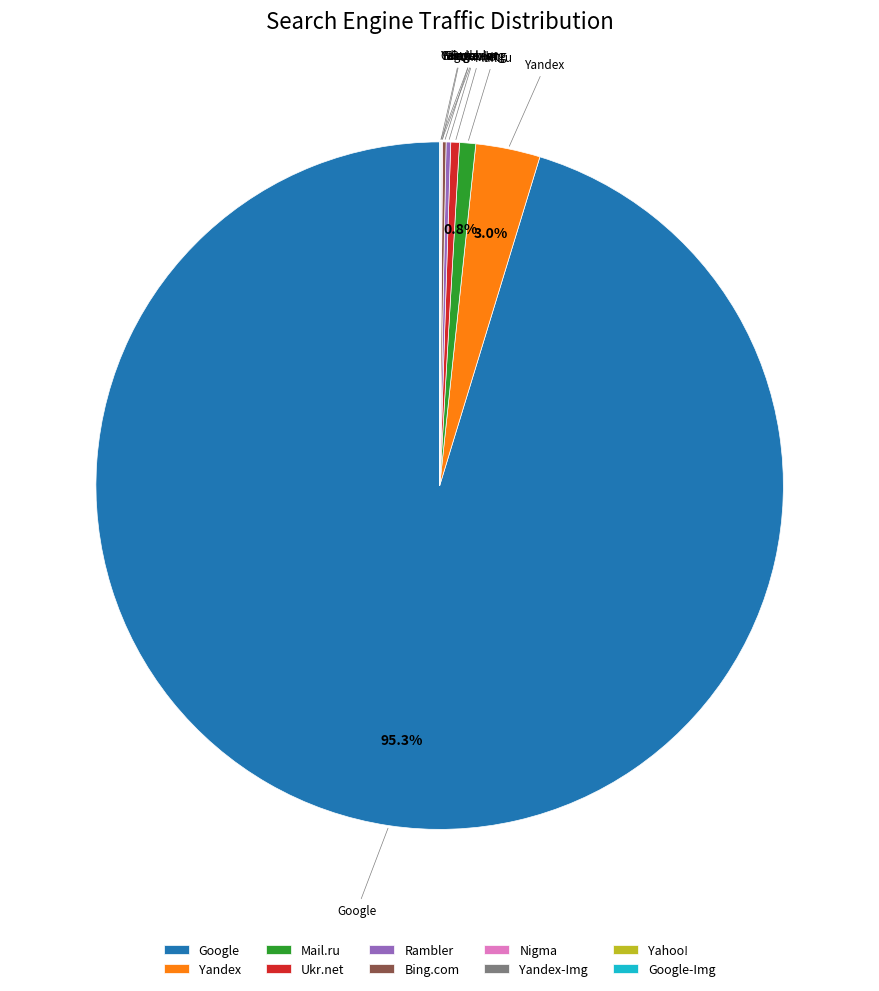

Which category has the biggest portion of the pie?

Google